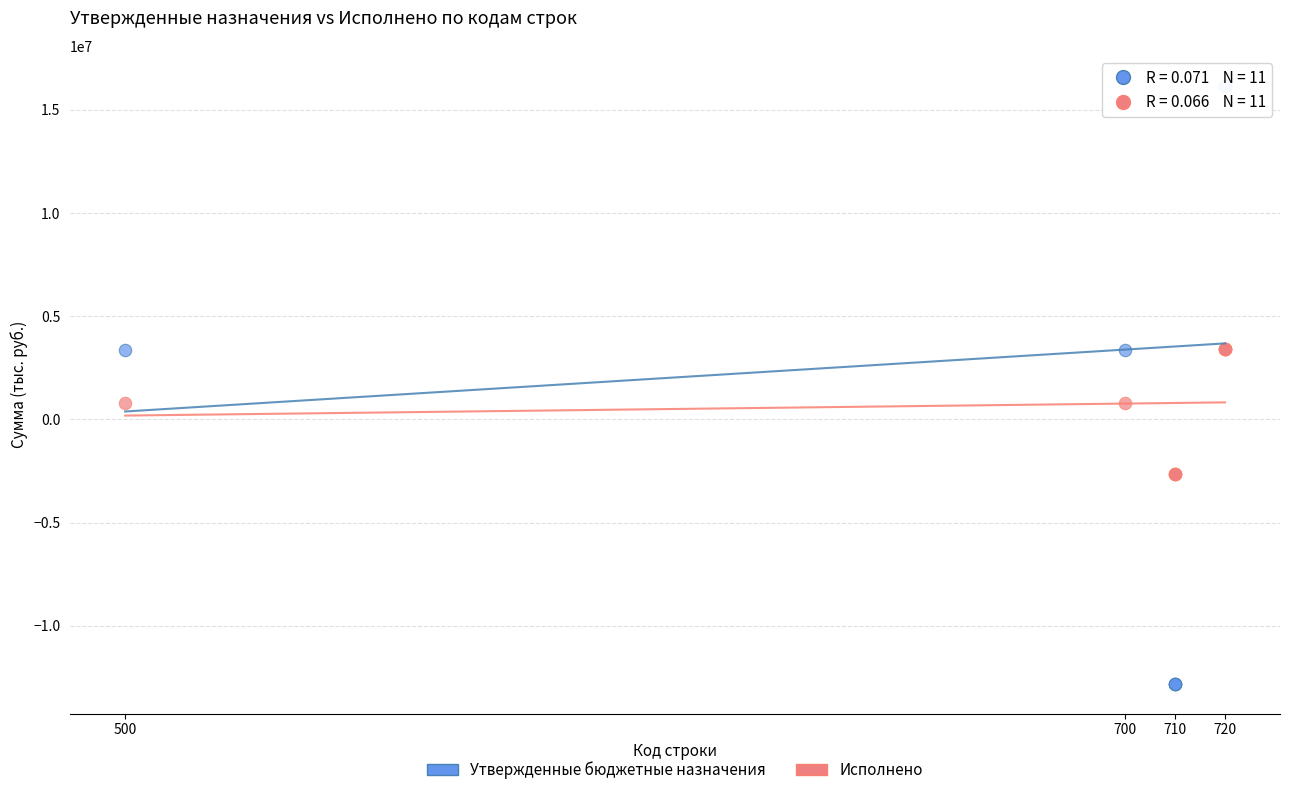

Which series has the widest spread of Y values?

Утвержденные бюджетные назначения